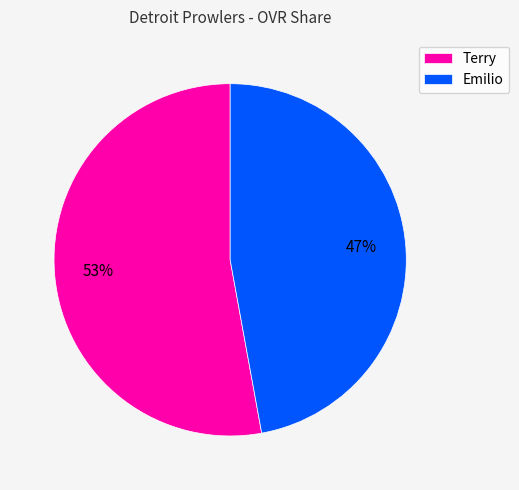

Between Terry and Emilio, which is larger?

Terry